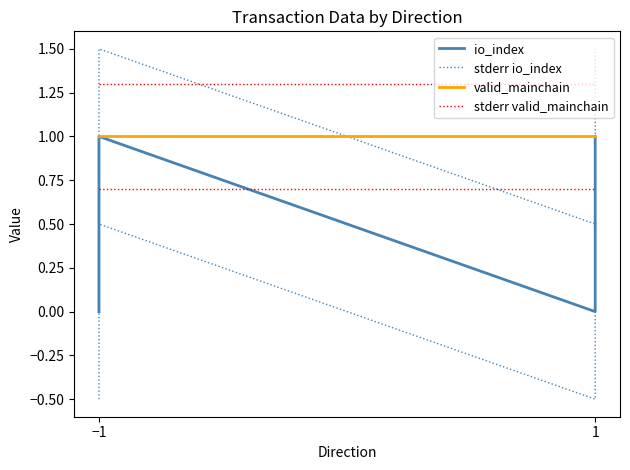

Reading left to right, extract all data points from this chart.

io_index: 0.0	1.0	0.0	1.0
stderr io_index: 0.5	1.5	0.5	1.5
valid_mainchain: 1.0	1.0	1.0	1.0
stderr valid_mainchain: 1.3	1.3	1.3	1.3